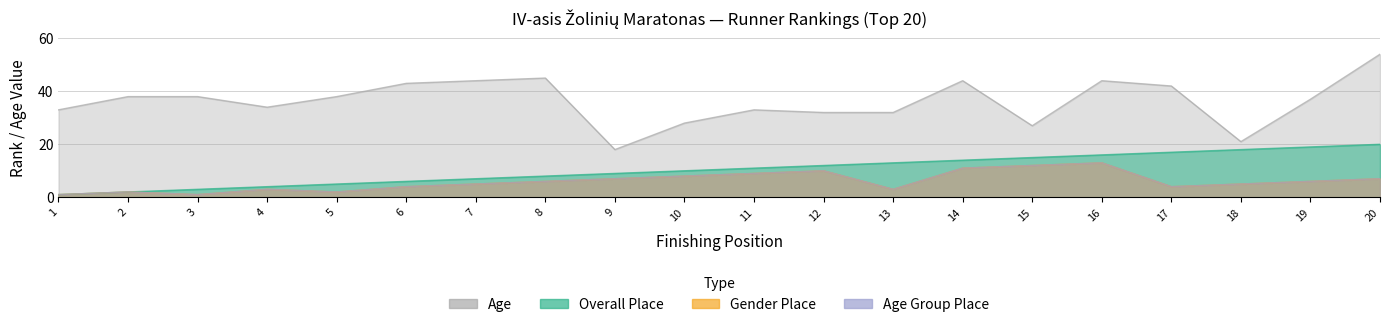

True or false: Age Group Place and Age intersect in this chart.

False